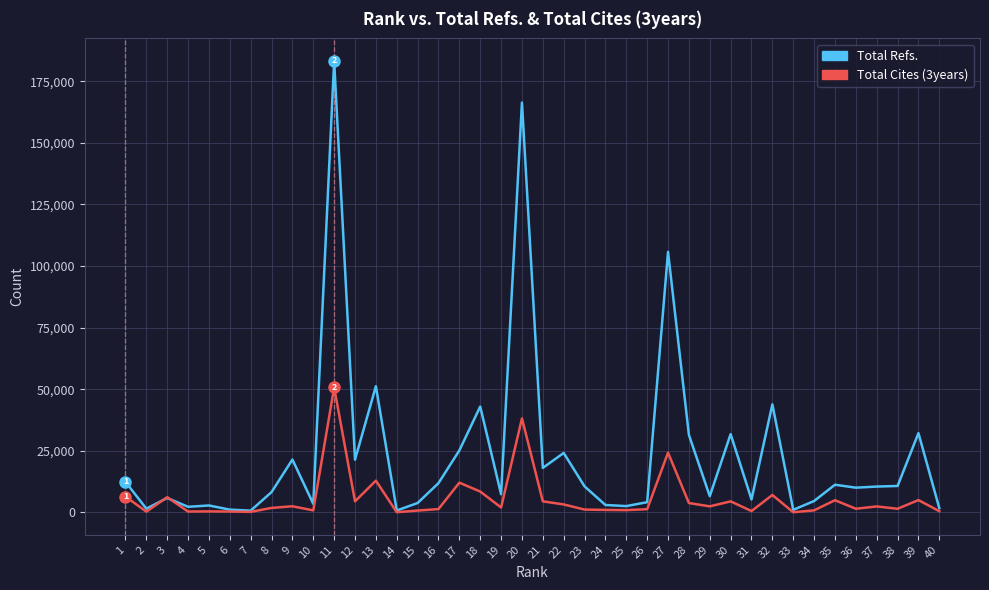

Rank the series by their average value, from highest to lowest.

Total Refs., Total Cites (3years)